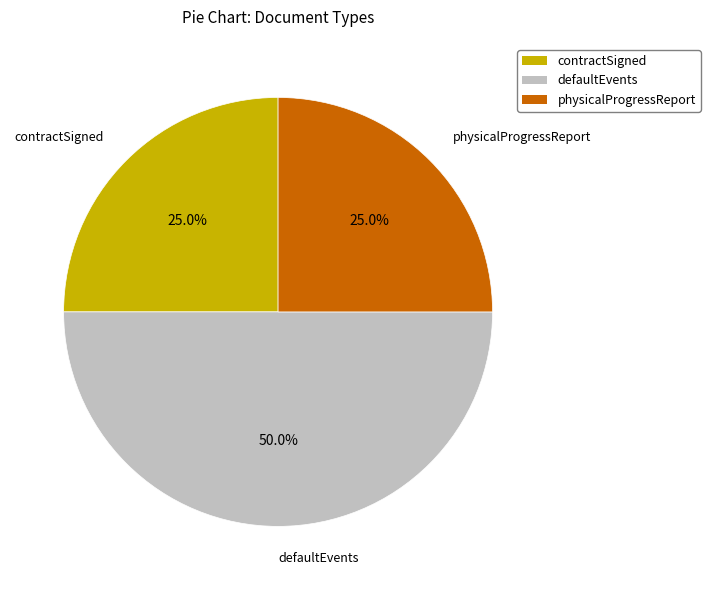

What is the ratio of the value at defaultEvents to the value at physicalProgressReport?

2.0